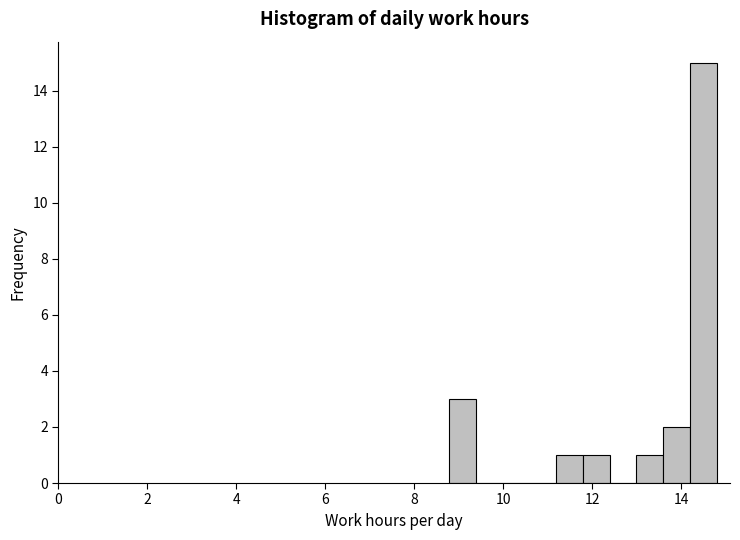

Around what value on the x-axis is the tallest bar? Give the approximate position of its centre, as read against the axis.

14.4